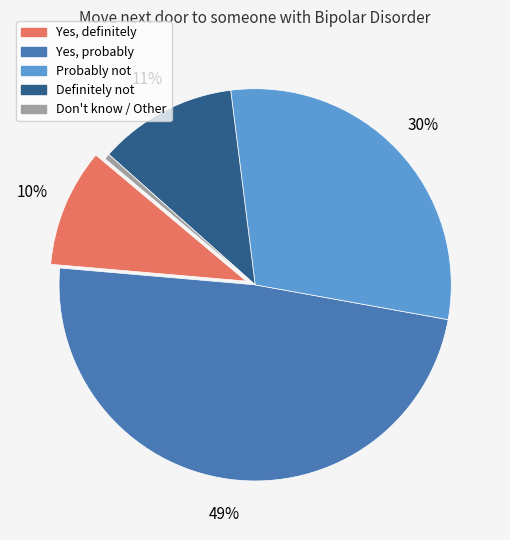

To the nearest percent, what is the average slice percentage?

20%